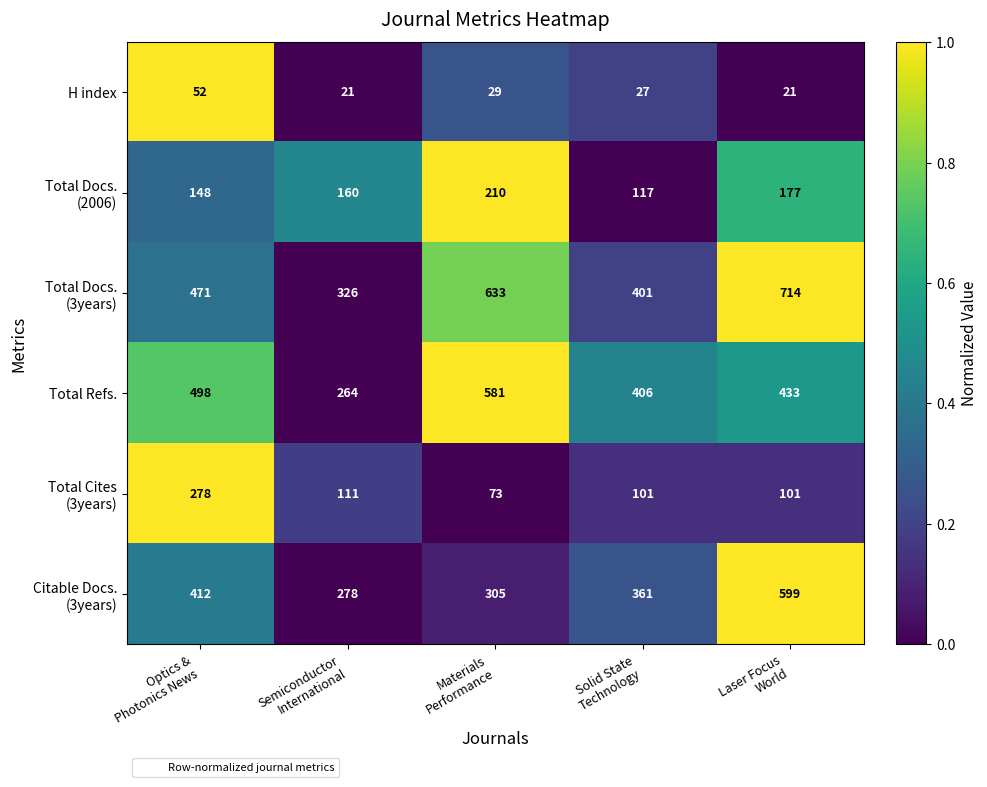

What is the average value of the Total Refs. series?

436